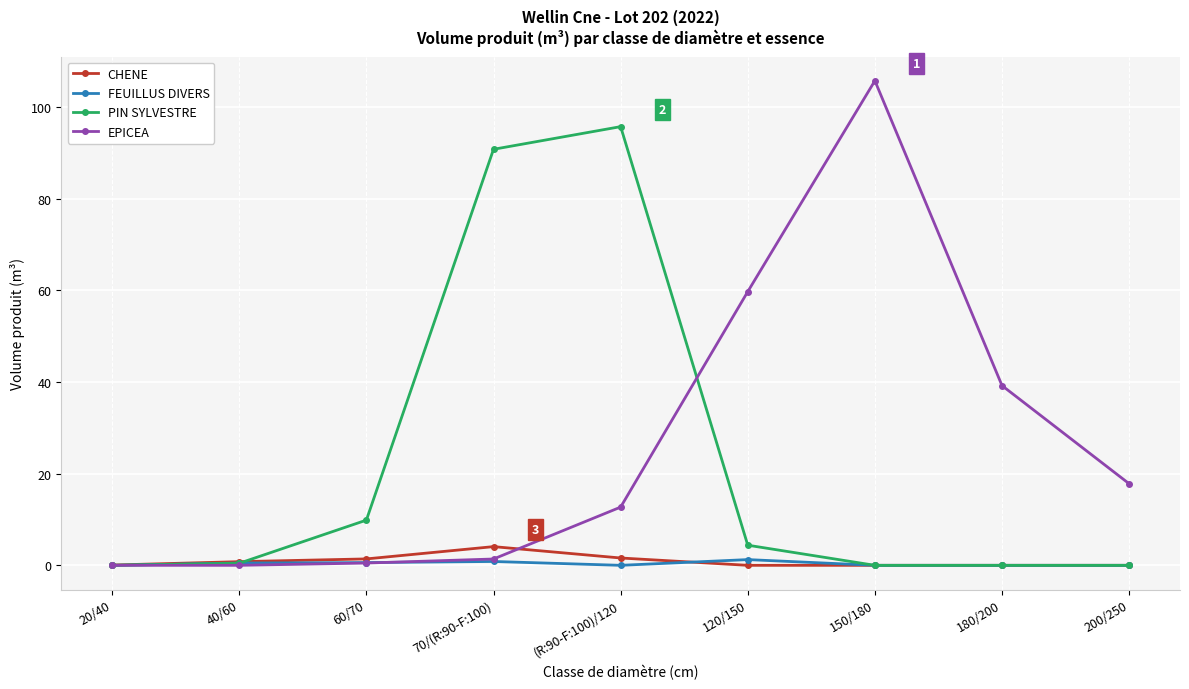

Where is EPICEA nearest to the value 52?

120/150